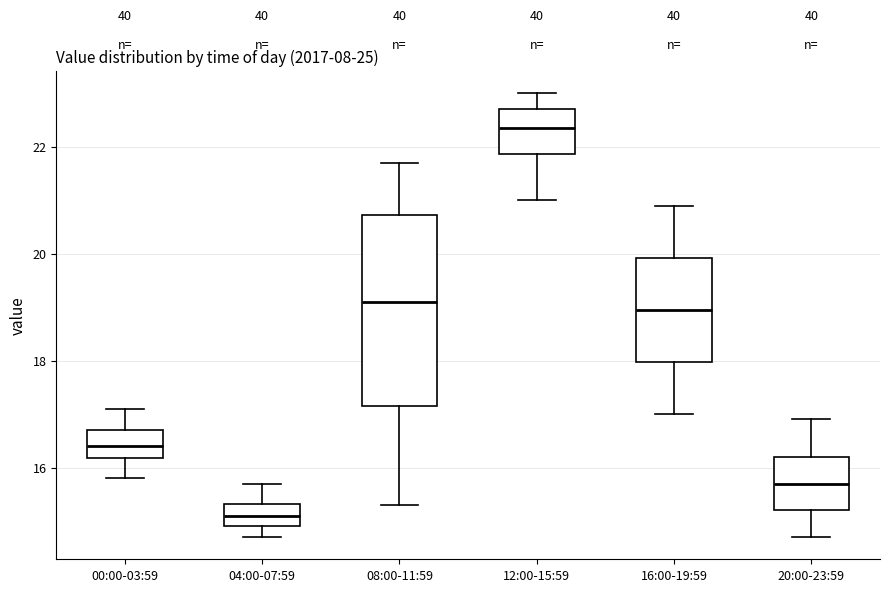

Reading left to right, transcribe this box plot: for each box, give where its median line is, the range the box spans, and where its two whiskers end, as read against the y-axis. The values are not printed on the chart, so give them approximately, as read against the axis.

00:00-03:59: median 16.4, box 16.2 to 16.8, whiskers 15.8 to 17.2
04:00-07:59: median 15.2, box 15.0 to 15.4, whiskers 14.8 to 15.8
08:00-11:59: median 19.2, box 17.2 to 20.8, whiskers 15.4 to 21.8
12:00-15:59: median 22.4, box 21.8 to 22.8, whiskers 21.0 to 23.0
16:00-19:59: median 19.0, box 18.0 to 20.0, whiskers 17.0 to 21.0
20:00-23:59: median 15.8, box 15.2 to 16.2, whiskers 14.8 to 17.0